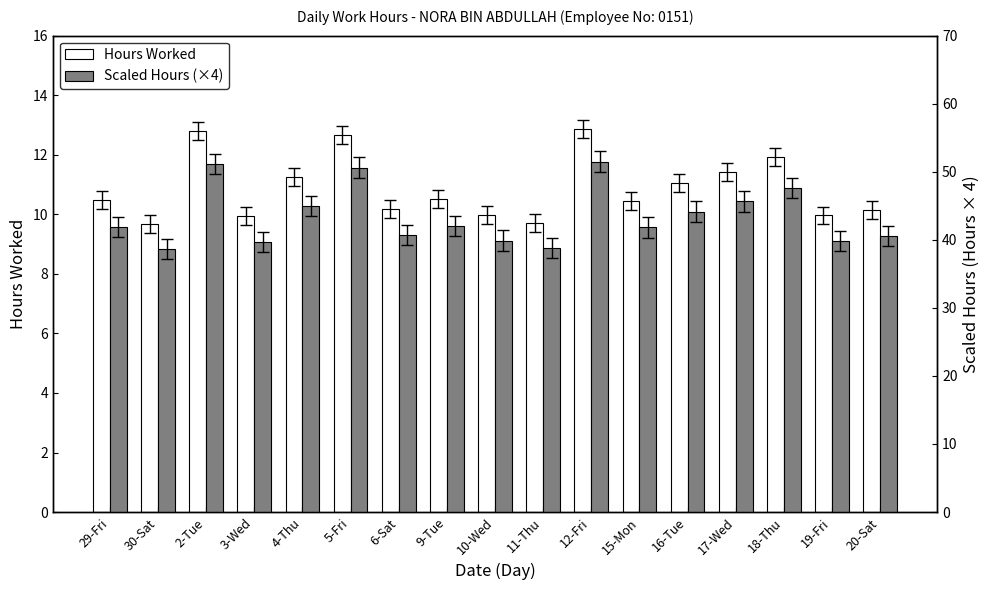

What is the difference between the maximum and second lowest values in the Scaled Hours (×4) series?

12.6